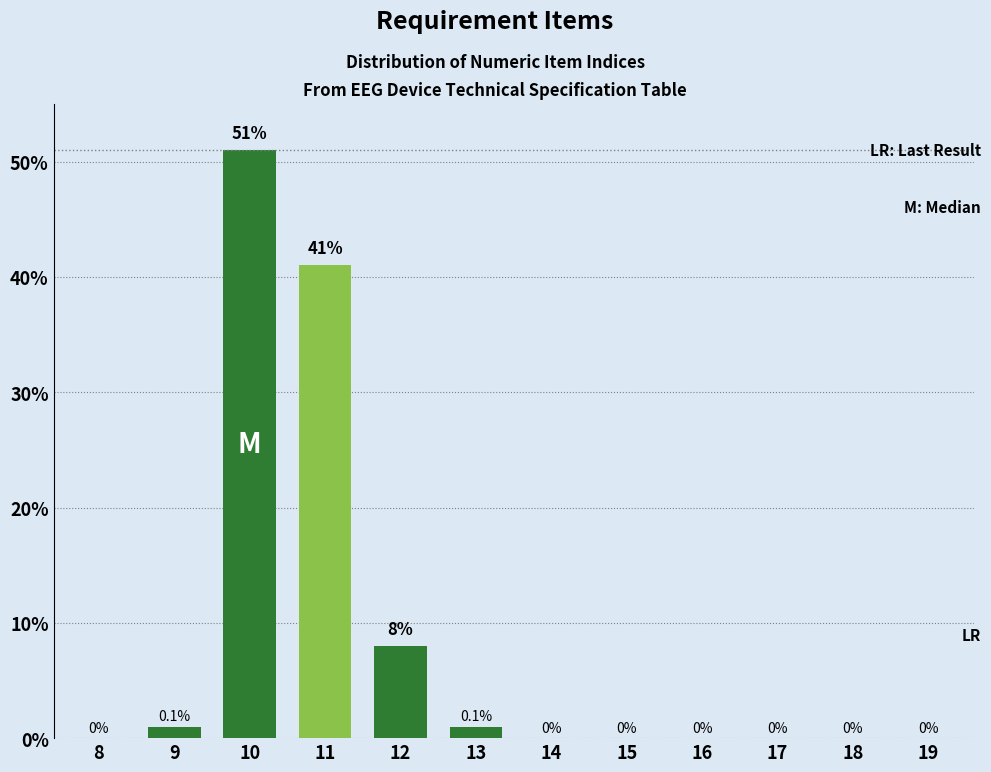

Reading left to right, extract all data points from this chart.

8=0	9=1	10=51	11=41	12=8	13=1	14=0	15=0	16=0	17=0	18=0	19=0